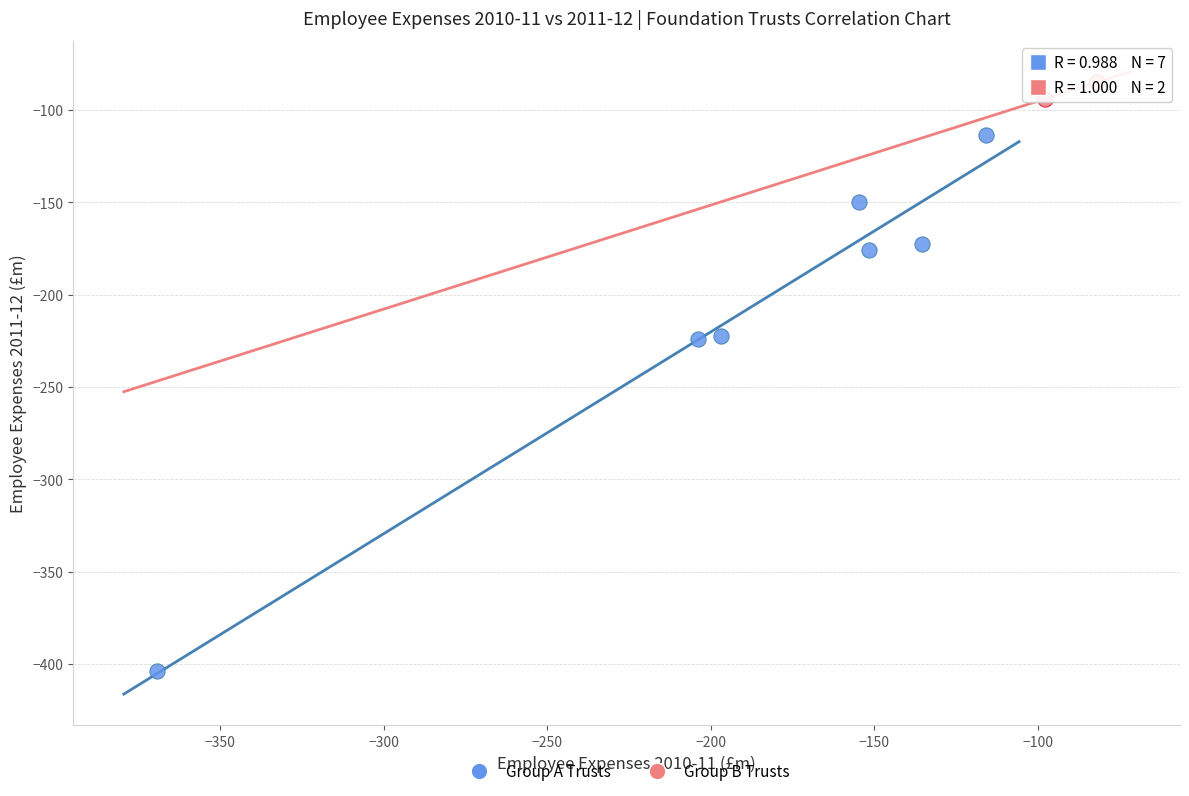

What are all the series names shown in the legend?

Group A Trusts, Group B Trusts